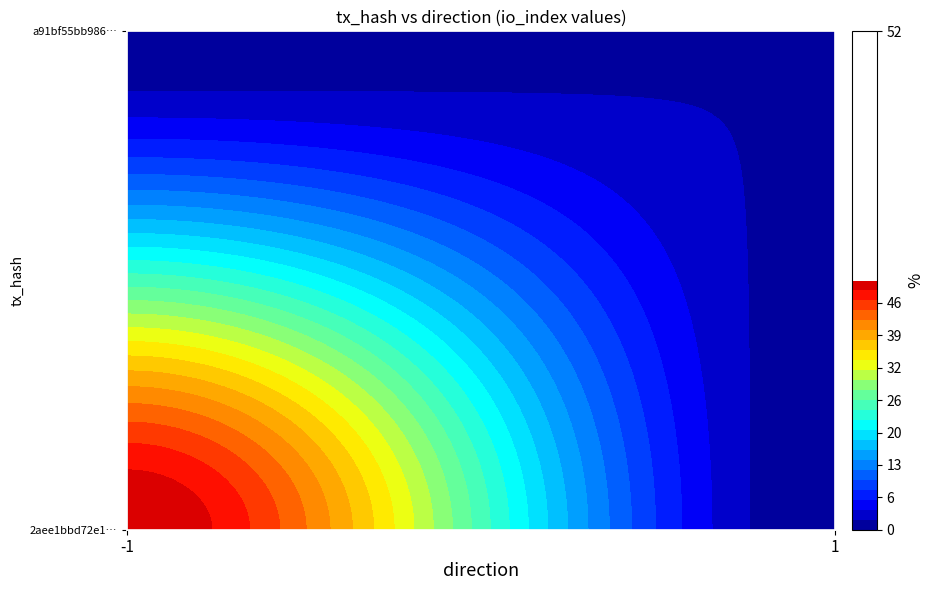

Rank the series by their average value, from highest to lowest.

2aee1bbd72e1fd14b90b2576db88b3e5faca98a, a91bf55bb986ce18c9c7db1125581e34bd6c76b